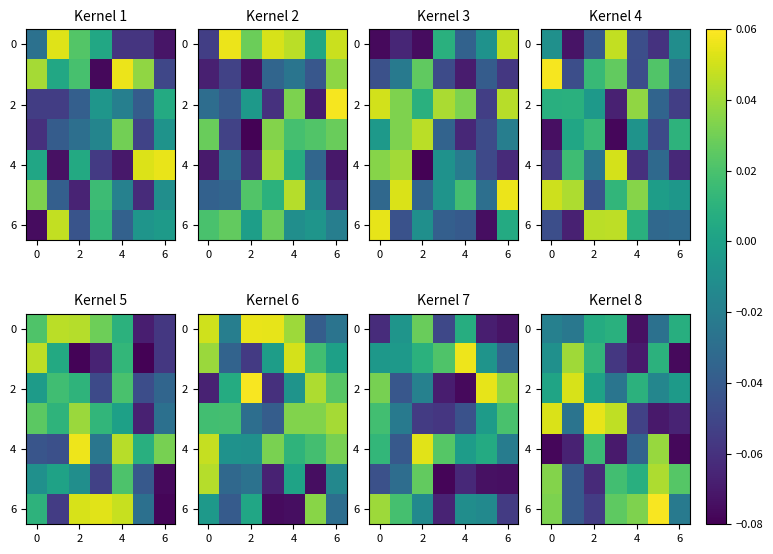

At which label is 2 closest to 0?

2